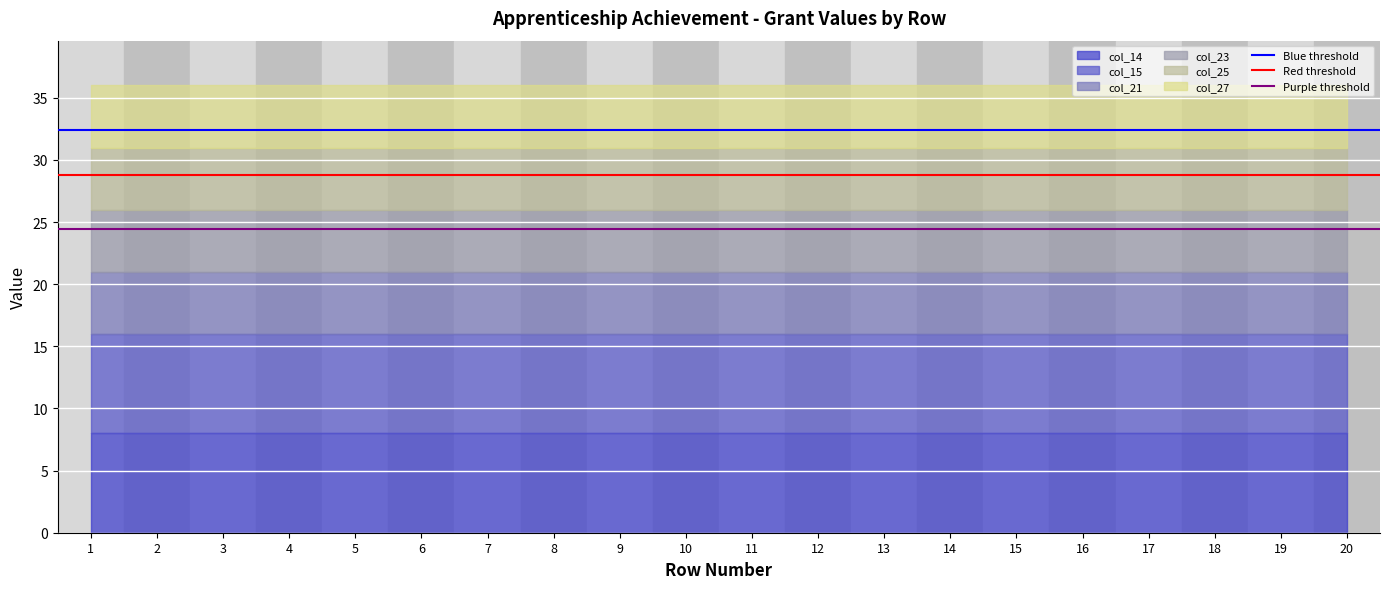

What is the highest value of the Purple threshold series?

24.5